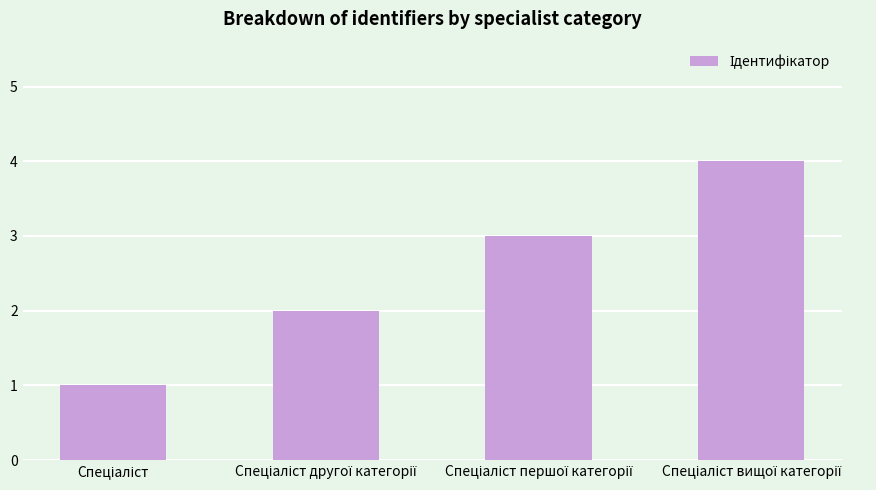

What is the difference between the maximum and minimum values?

3